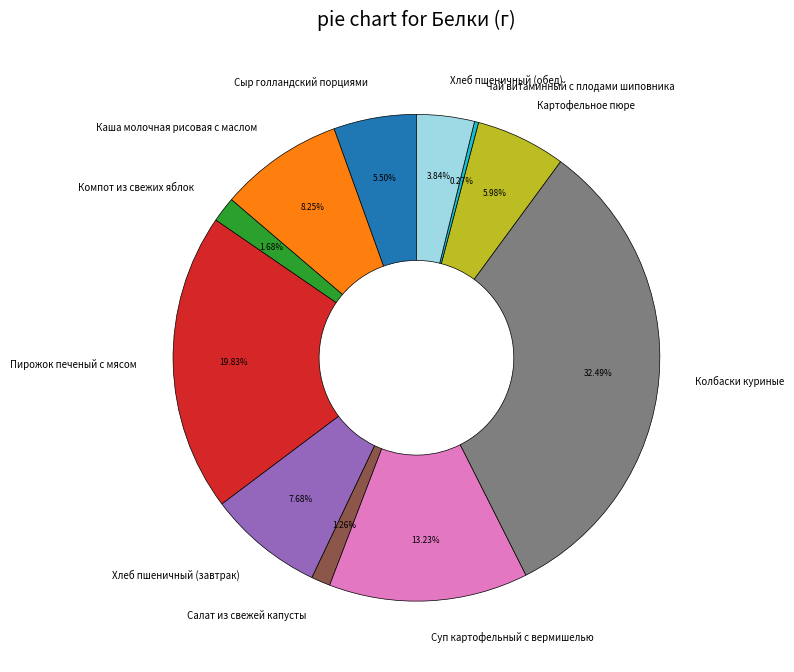

What is the largest slice in the pie chart?

Колбаски куриные